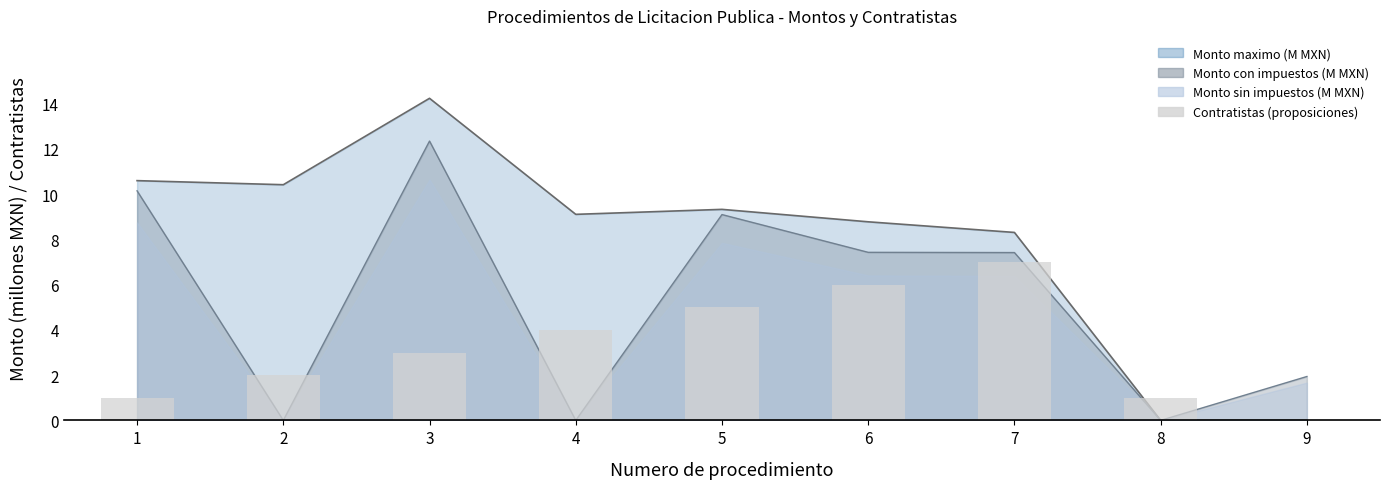

What is the difference between the maximum and second lowest values?

6